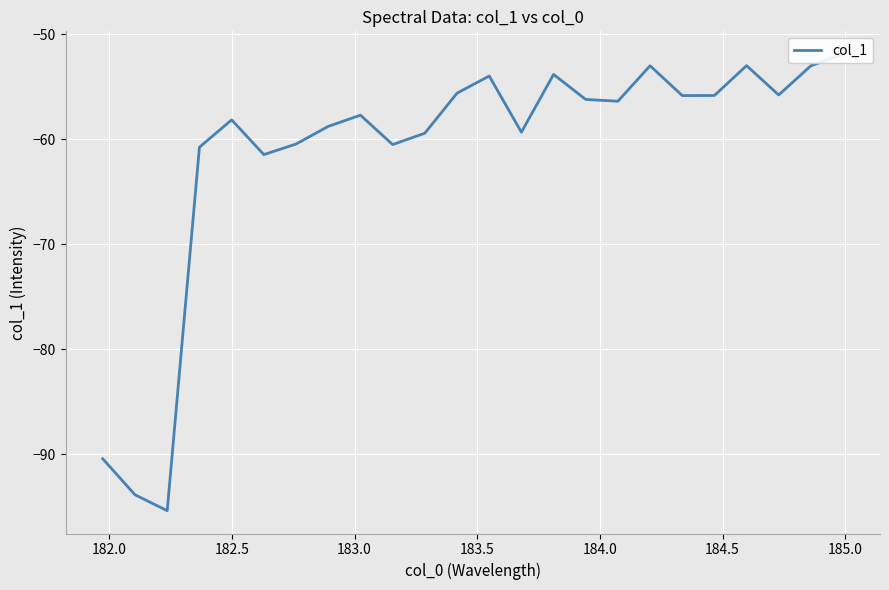

Is this an area chart (filled region under the line)?

No